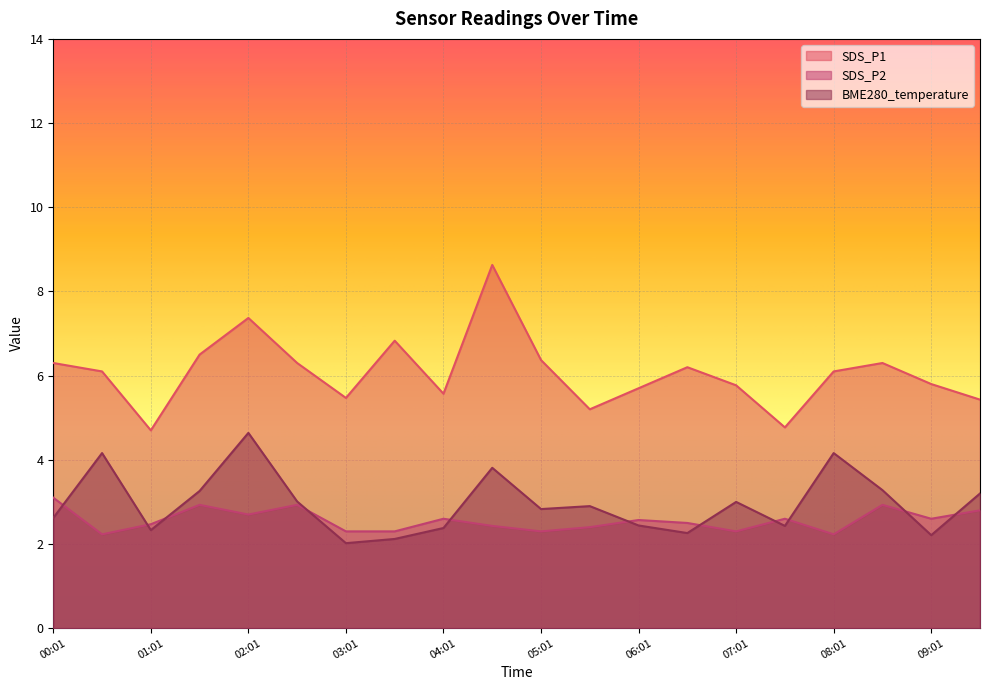

Where do BME280_temperature and SDS_P2 first cross each other?

00:01 and 00:31